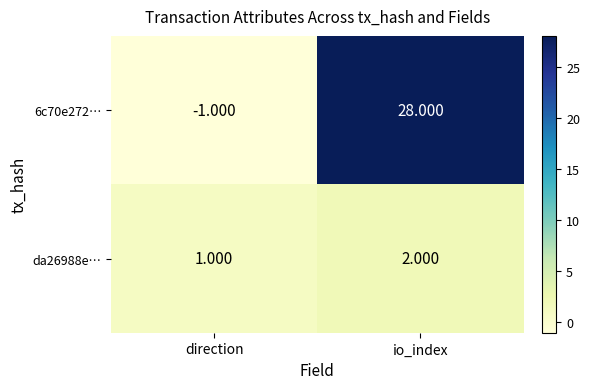

Where is da26988e… nearest to the value 1?

direction